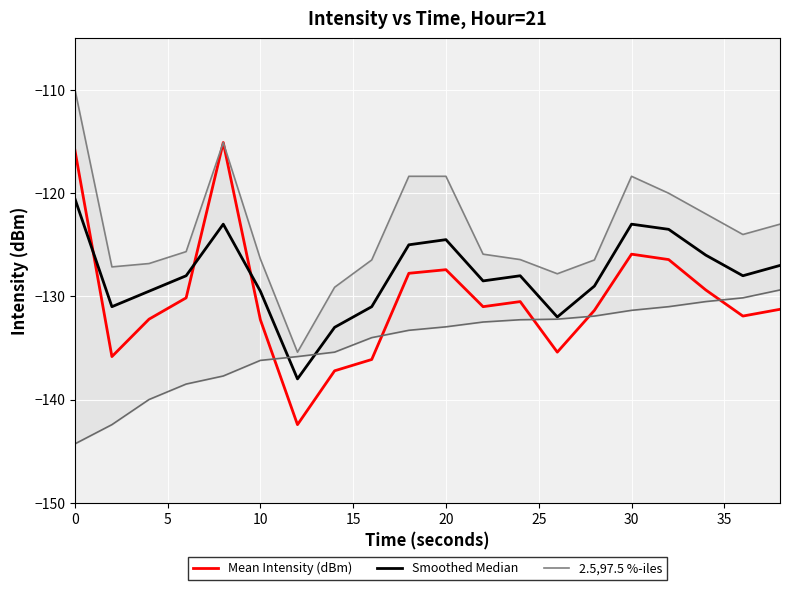

Reading left to right, list all the values displayed in this chart.

Mean Intensity (dBm): -115.8	-135.8	-132.2	-130.1	-115.1	-132.3	-142.4	-137.2	-136.1	-127.8	-127.4	-131.0	-130.5	-135.4	-131.4	-125.9	-126.4	-129.4	-131.9	-131.3
Smoothed Median: -120.5	-131.0	-129.5	-128.0	-123.0	-129.5	-138.0	-133.0	-131.0	-125.0	-124.5	-128.5	-128.0	-132.0	-129.0	-123.0	-123.5	-126.0	-128.0	-127.0
2.5,97.5 %-iles: -109.9	-127.1	-126.8	-125.7	-115.1	-126.4	-135.4	-129.1	-126.5	-118.4	-118.4	-125.9	-126.4	-127.8	-126.5	-118.4	-120.0	-122.0	-124.0	-123.0